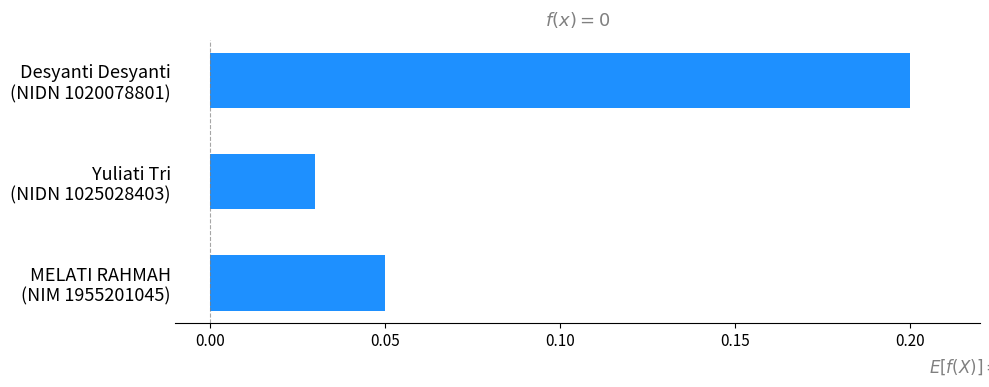

What is the sum of all values?

0.3